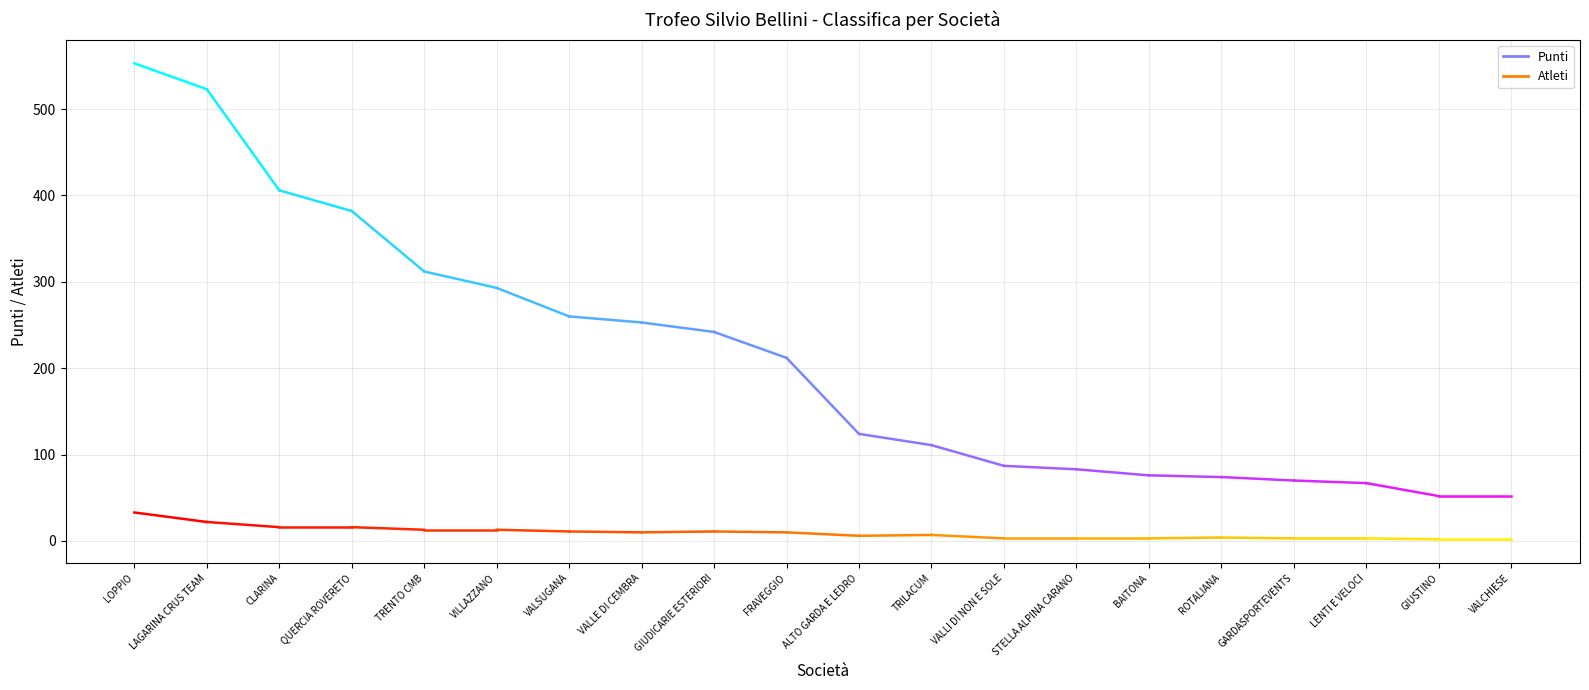

Reading right to left, transcribe all the data shown in this chart.

Punti: 52	52	67	70	74	76	83	87	111	124	212	242	253	260	293	312	382	406	523	553
Atleti: 2	2	3	3	4	3	3	3	7	6	10	11	10	11	13	13	16	16	22	33